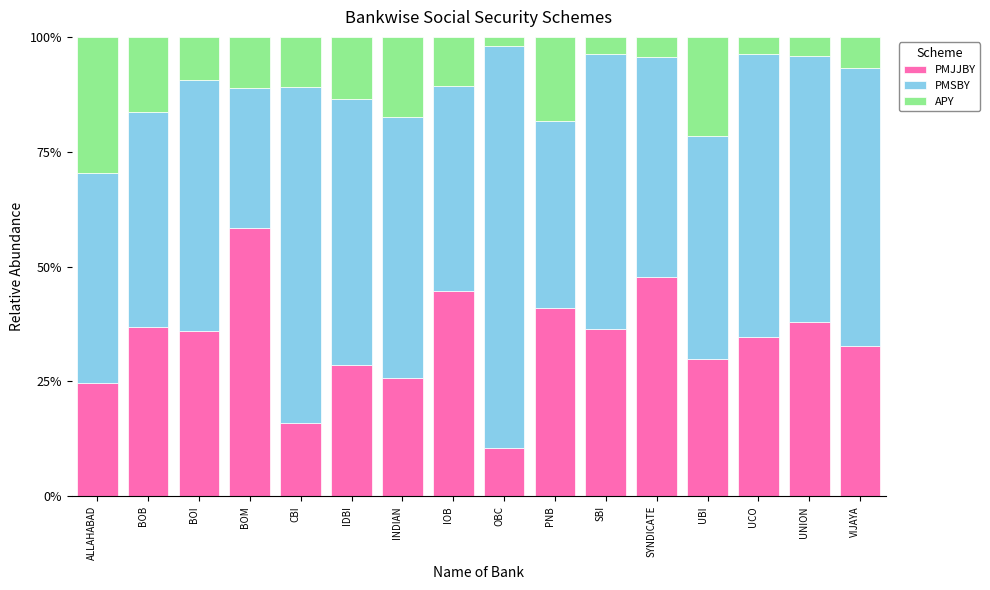

What is the difference between the second highest and second lowest values in the PMJJBY series?

31.9